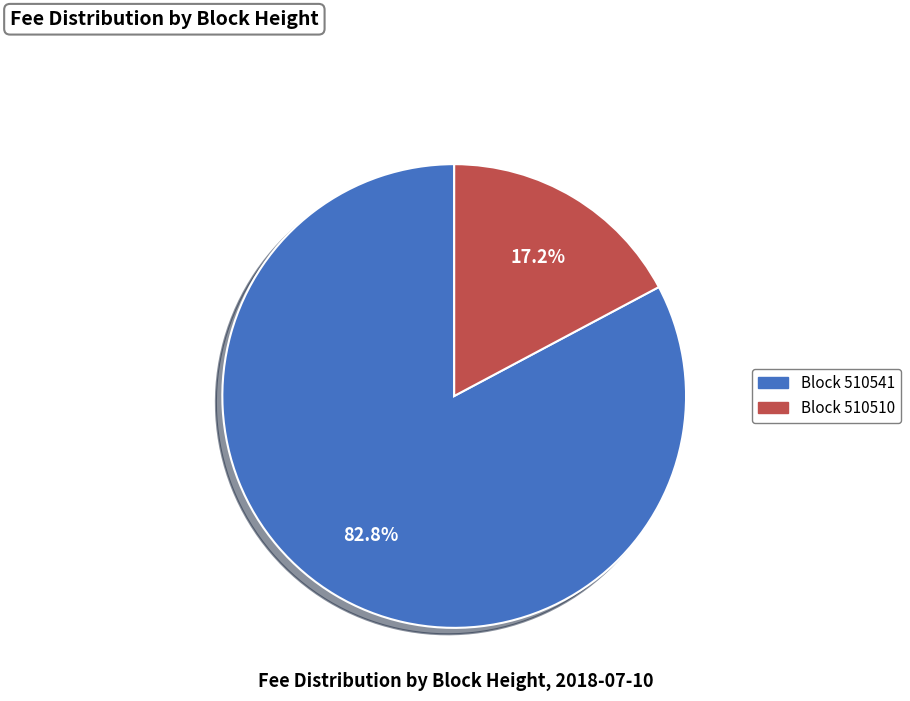

Is there a majority slice in this chart?

Yes